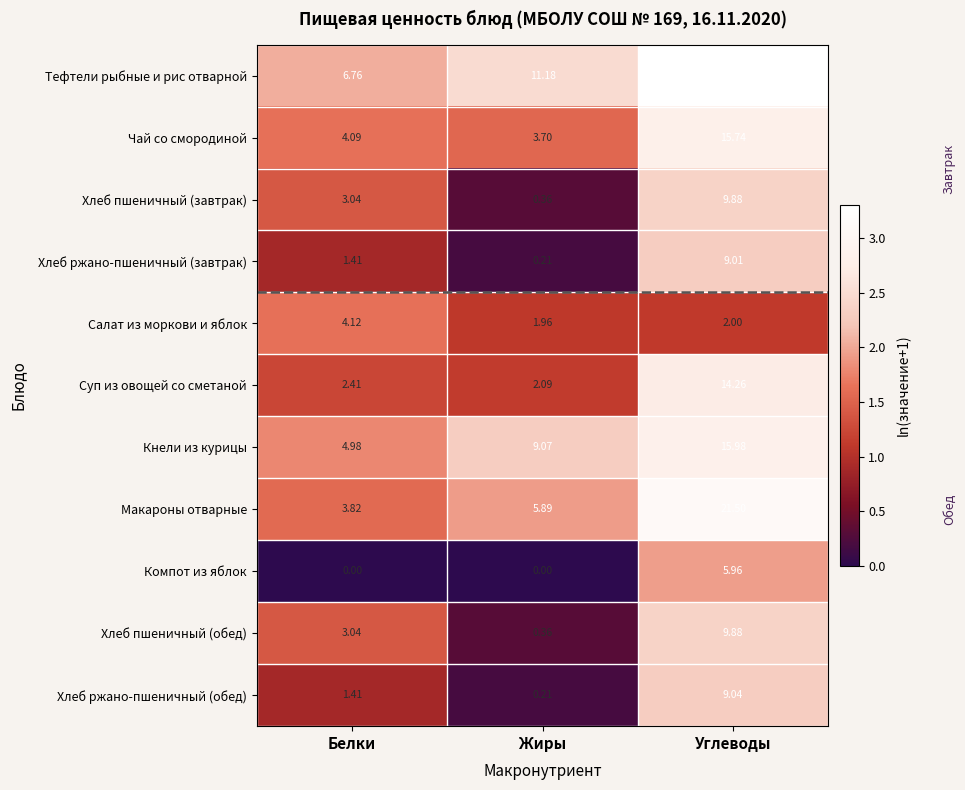

At which category is the sum across all series the highest?

Углеводы